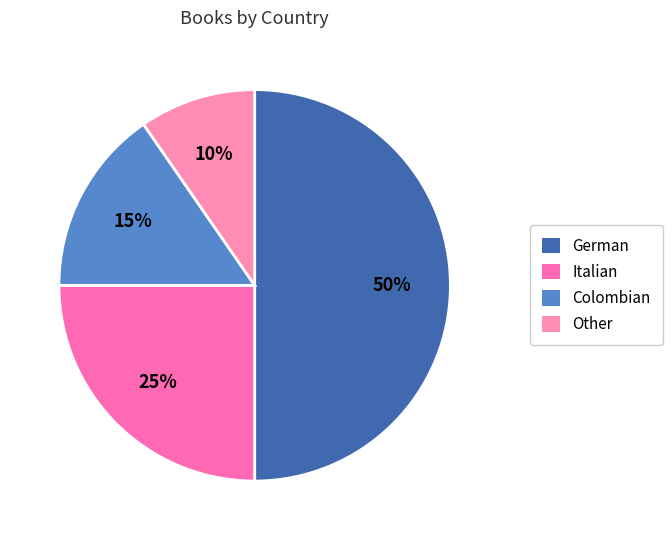

Between German and Other, which is larger?

German